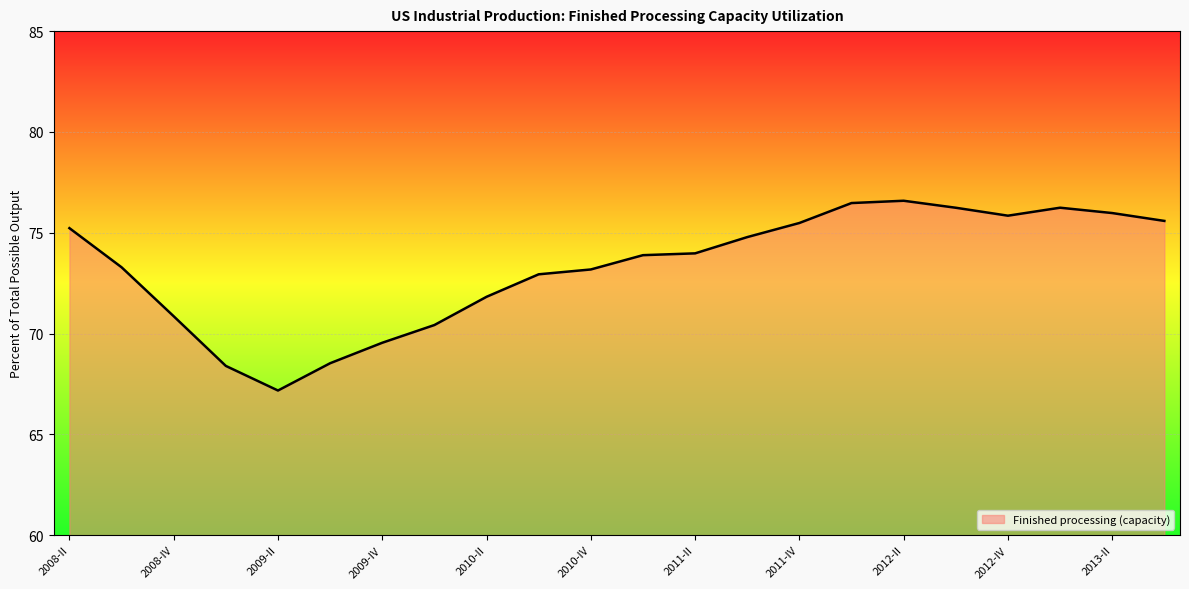

What is the greatest value displayed?

76.6